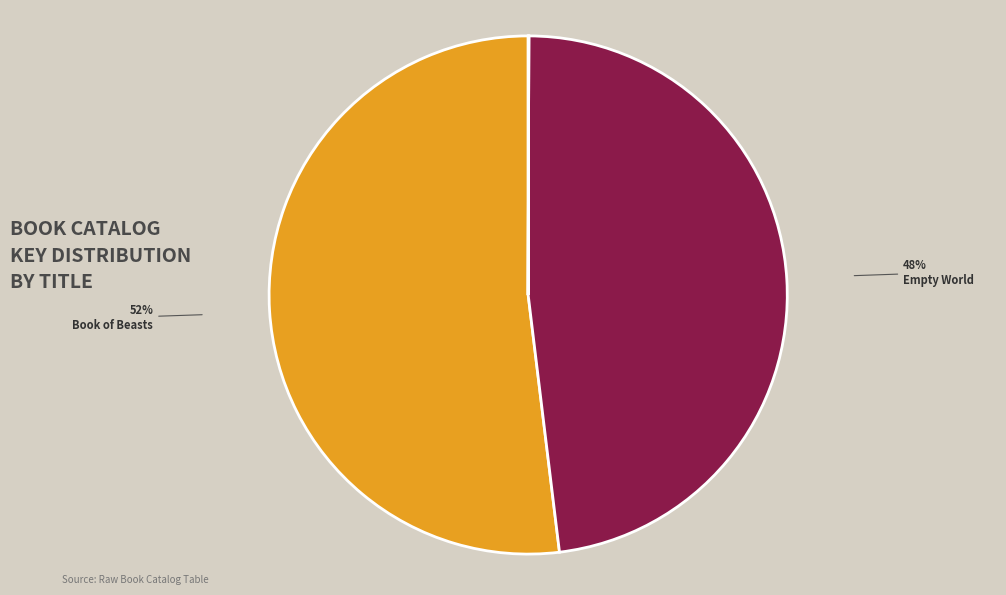

What percentage is the Book of Beasts slice, to the nearest percent?

52%